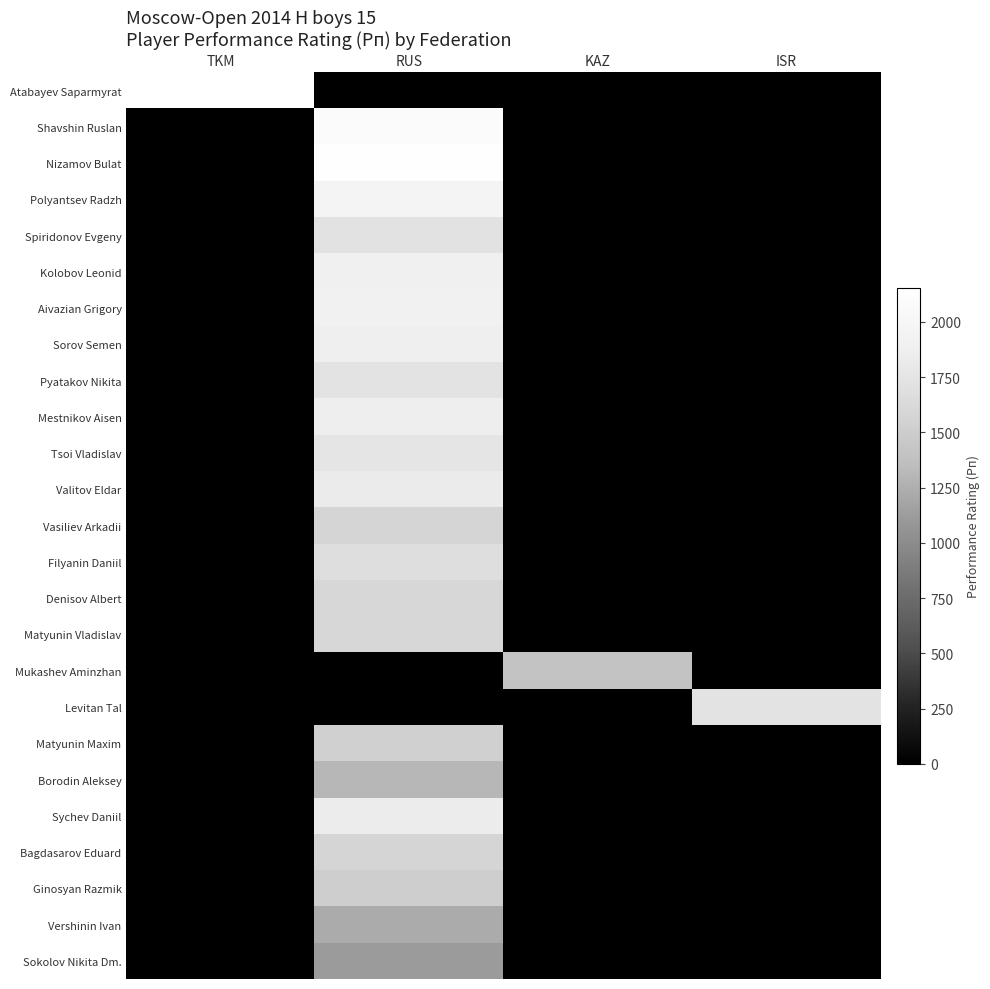

Rank the series by their maximum value, from highest to lowest.

Atabayev Saparmyrat, Nizamov Bulat, Shavshin Ruslan, Polyantsev Radzh, Aivazian Grigory, Kolobov Leonid, Sorov Semen, Mestnikov Aisen, Sychev Daniil, Valitov Eldar, Tsoi Vladislav, Pyatakov Nikita, Levitan Tal, Spiridonov Evgeny, Filyanin Daniil, Matyunin Vladislav, Denisov Albert, Bagdasarov Eduard, Vasiliev Arkadii, Matyunin Maxim, Ginosyan Razmik, Mukashev Aminzhan, Borodin Aleksey, Vershinin Ivan, Sokolov Nikita Dm.